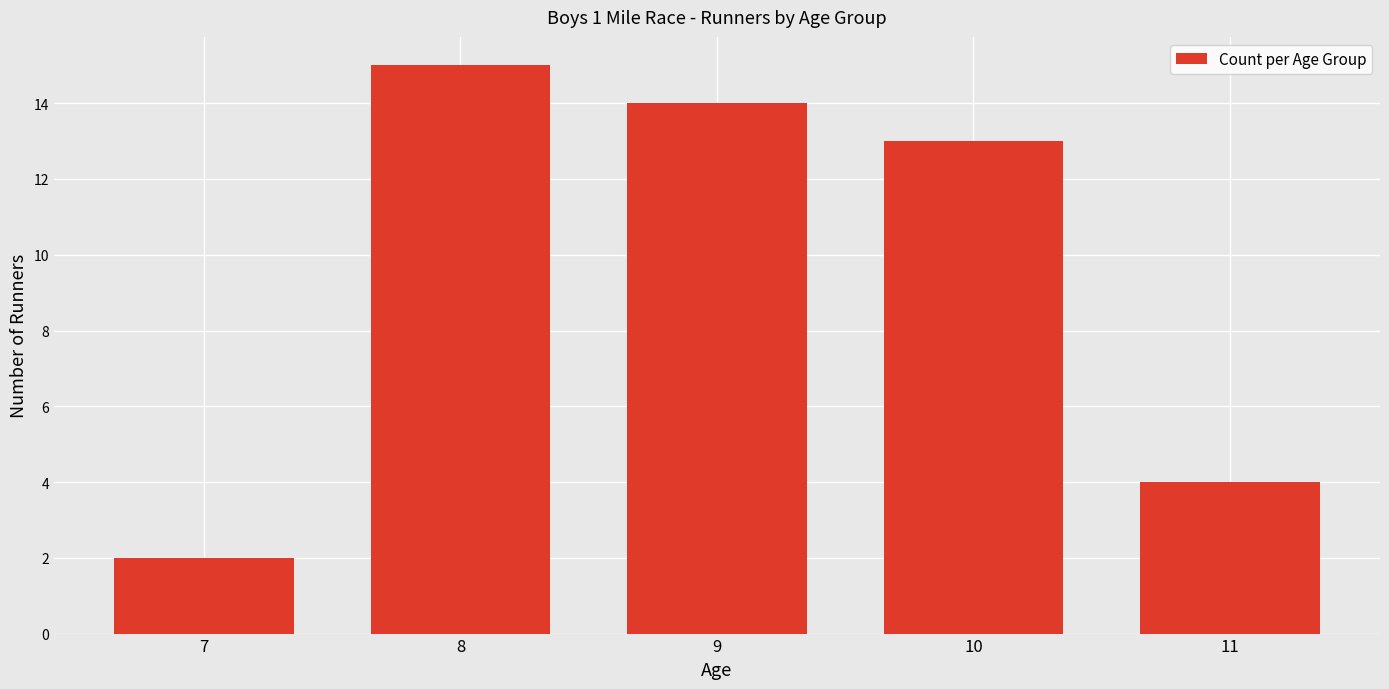

Does the chart contain stacked bars?

No